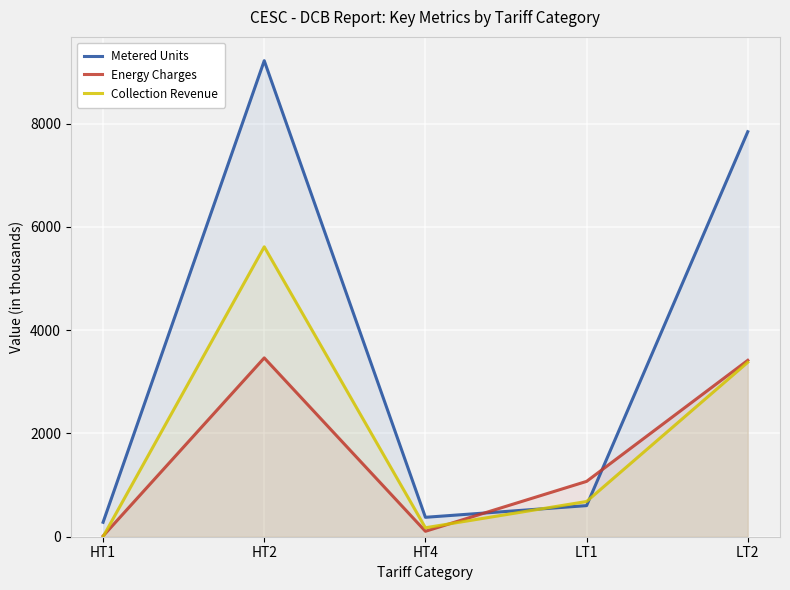

What is the average value of the Energy Charges series?

1614.1